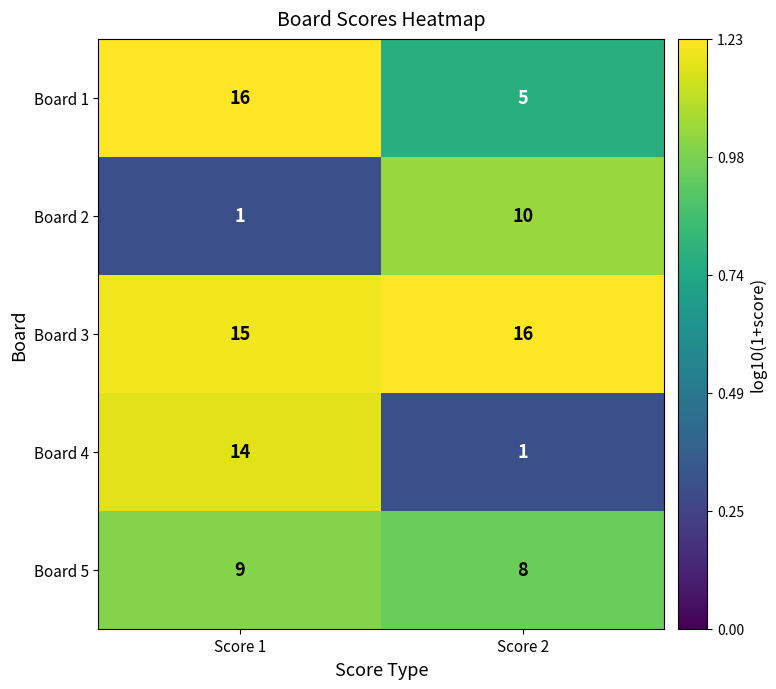

What is the total value across all series at Score 2?

40